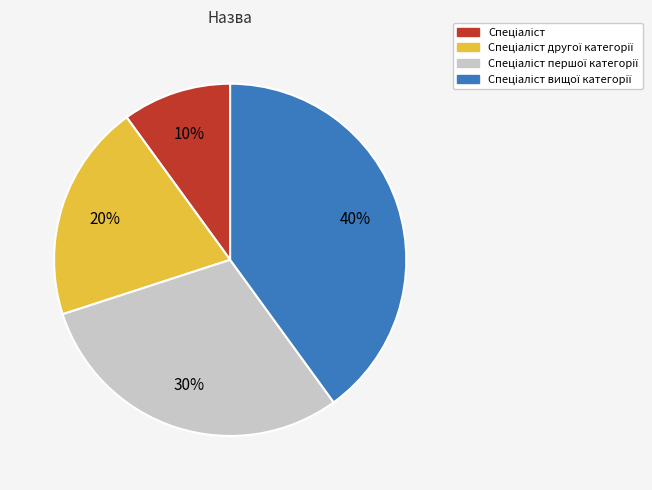

To the nearest percent, what is the difference between the largest and smallest slice percentages?

30%